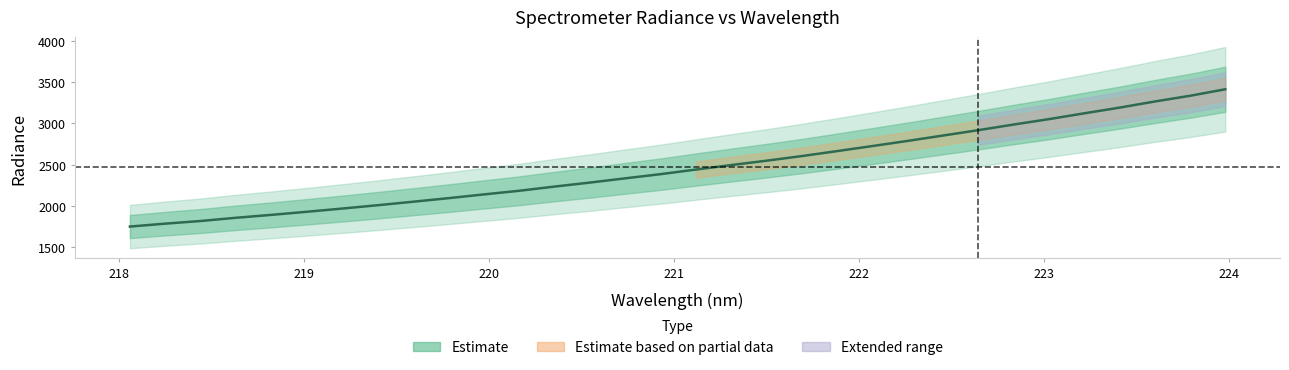

Rank the categories by value from lowest to highest.

218.0596, 218.2508, 218.442, 218.6332, 218.8244, 219.0156, 219.2067, 219.3979, 219.589, 219.7801, 219.9712, 220.1623, 220.3533, 220.5444, 220.7354, 220.9264, 221.1174, 221.3083, 221.4993, 221.6902, 221.8812, 222.0721, 222.263, 222.4538, 222.6447, 222.8355, 223.0264, 223.2172, 223.408, 223.5987, 223.7895, 223.9802